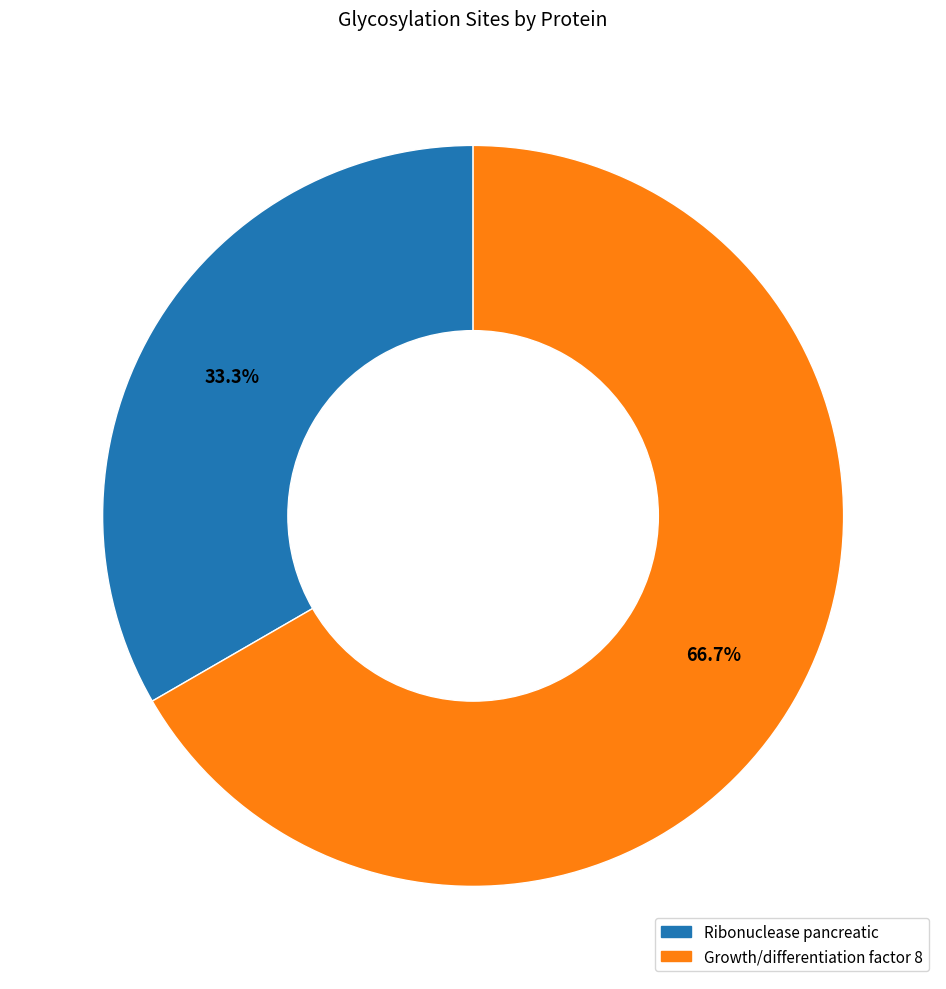

Is it true that Growth/differentiation factor 8 is 73% of the pie?

False